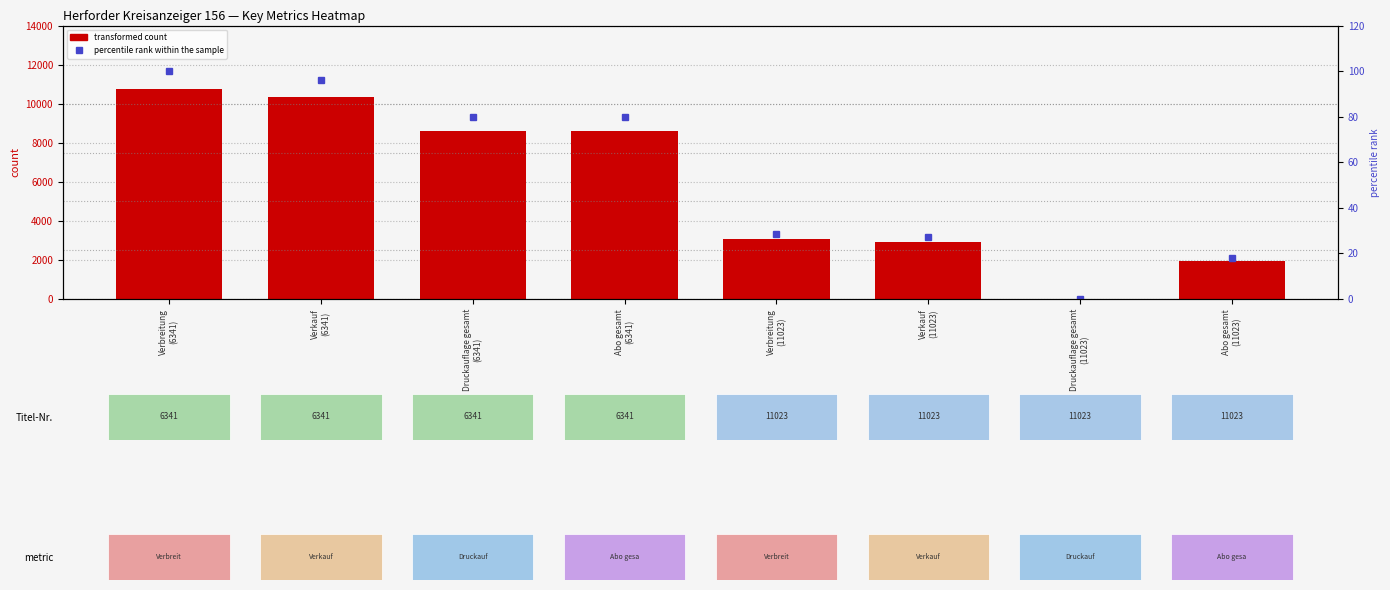

How many values in transformed count are above zero?

7